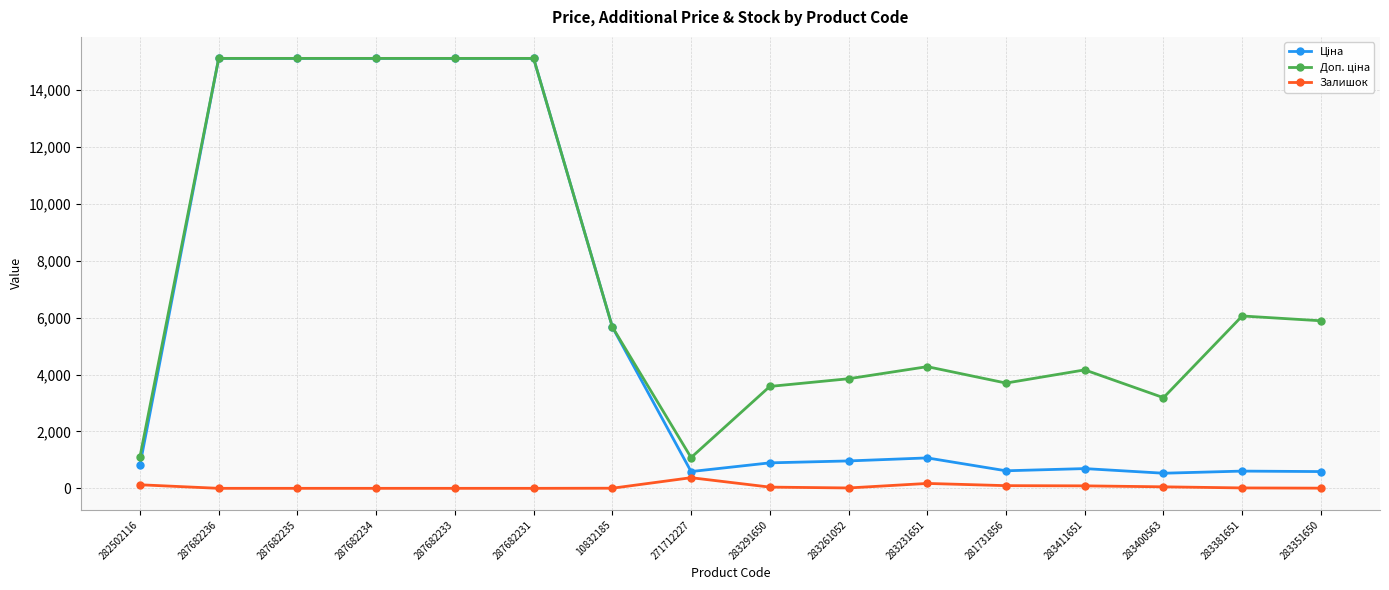

True or false: Залишок has a value of 0.0 at 287682233.

True